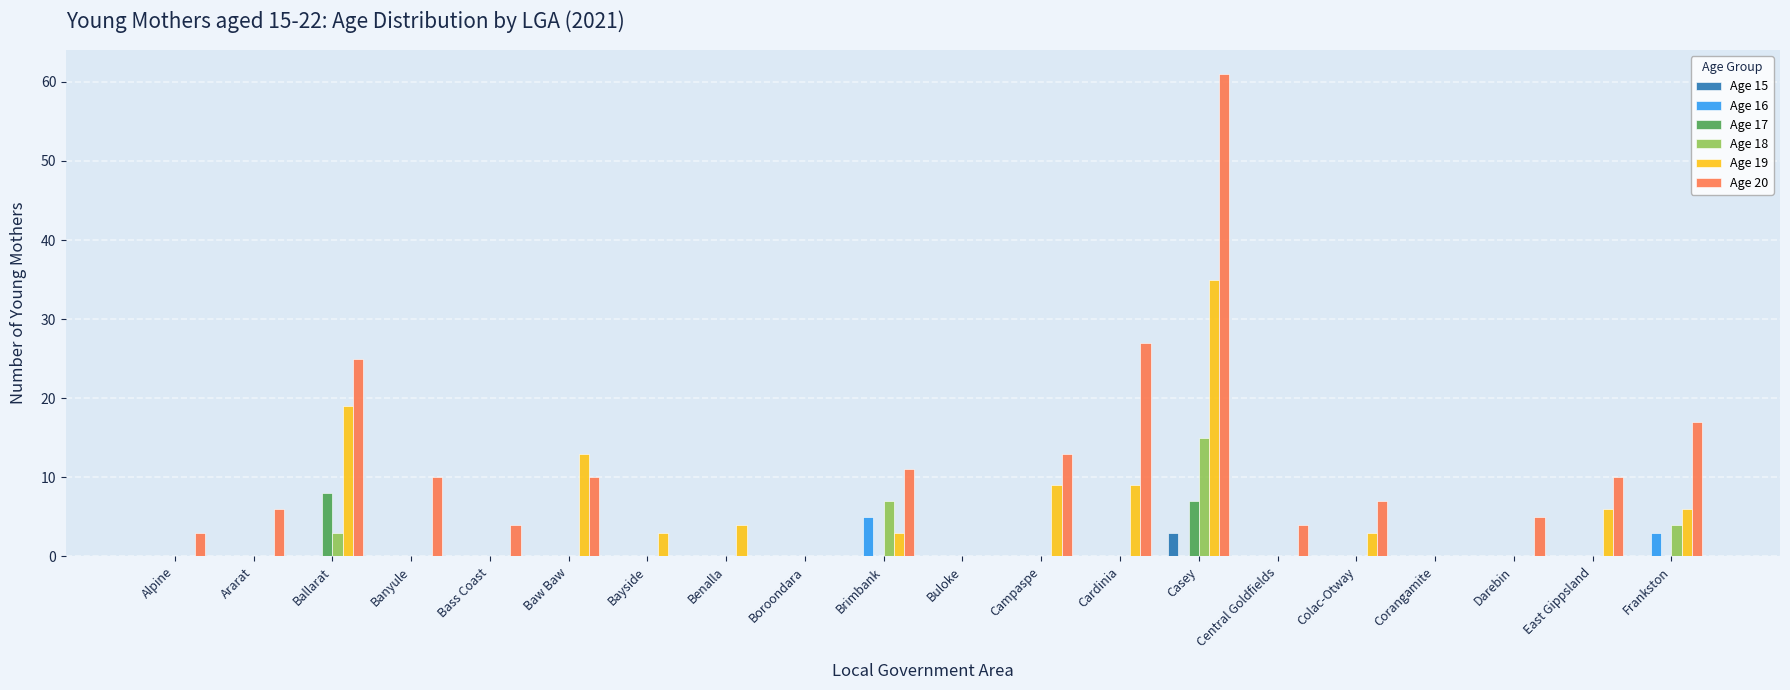

Are the bars horizontal?

No